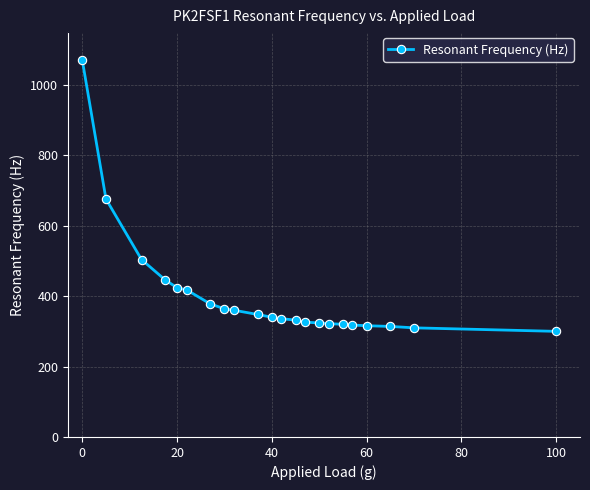

What is the minimum value shown in the chart?

300